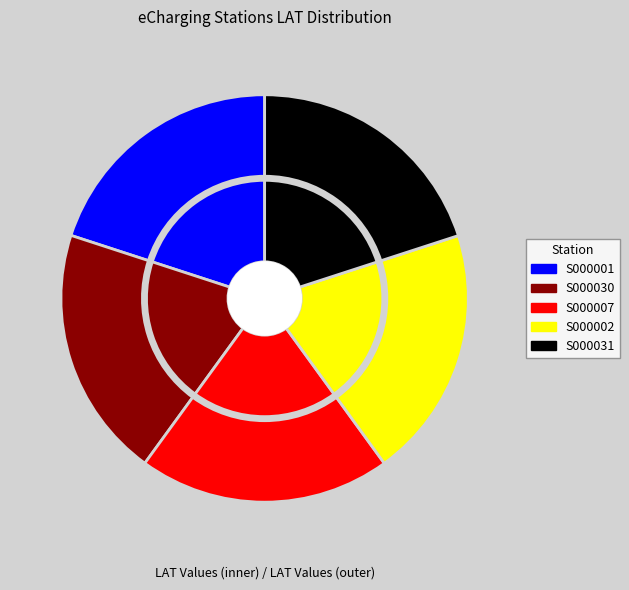

Count the number of slices in the pie.

5